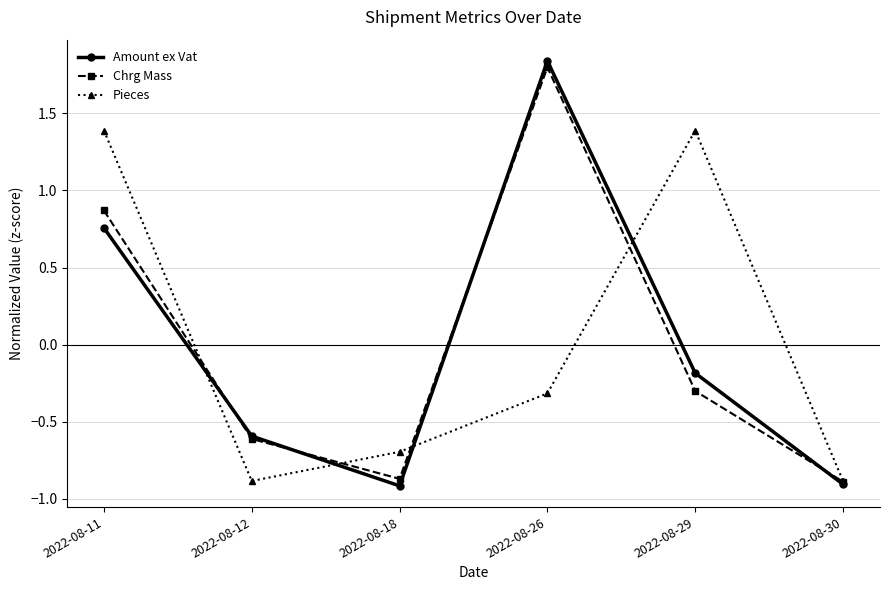

Where do Chrg Mass and Pieces first cross each other?

2022-08-11 and 2022-08-12